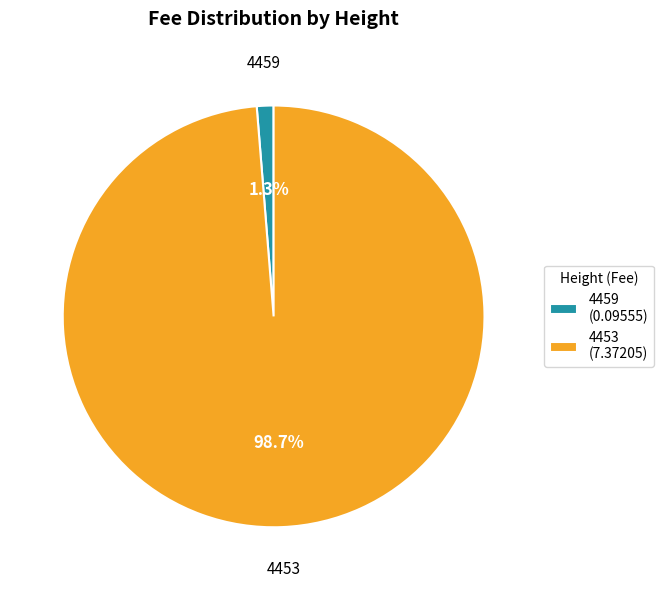

What percentage is the 4453 slice, to the nearest percent?

99%